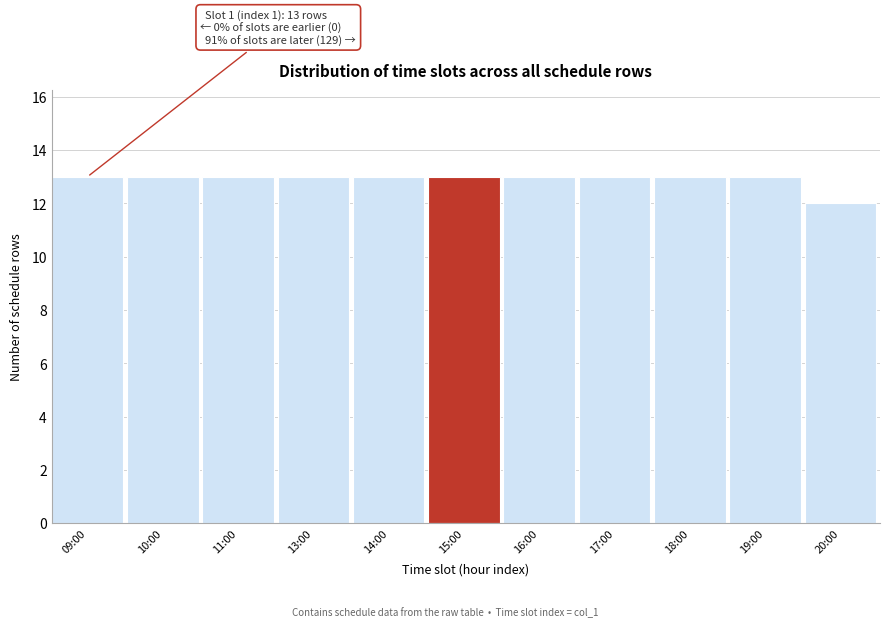

Reading left to right, extract all data points from this chart.

13	13	13	13	13	13	13	13	13	13	12